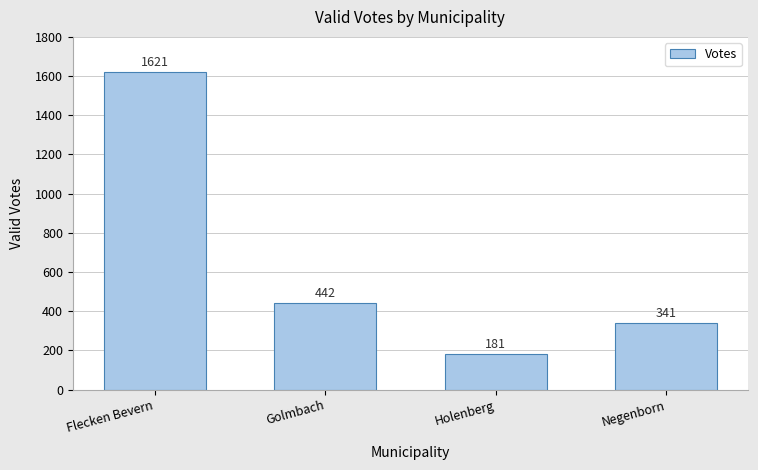

What position from the right is Golmbach?

3